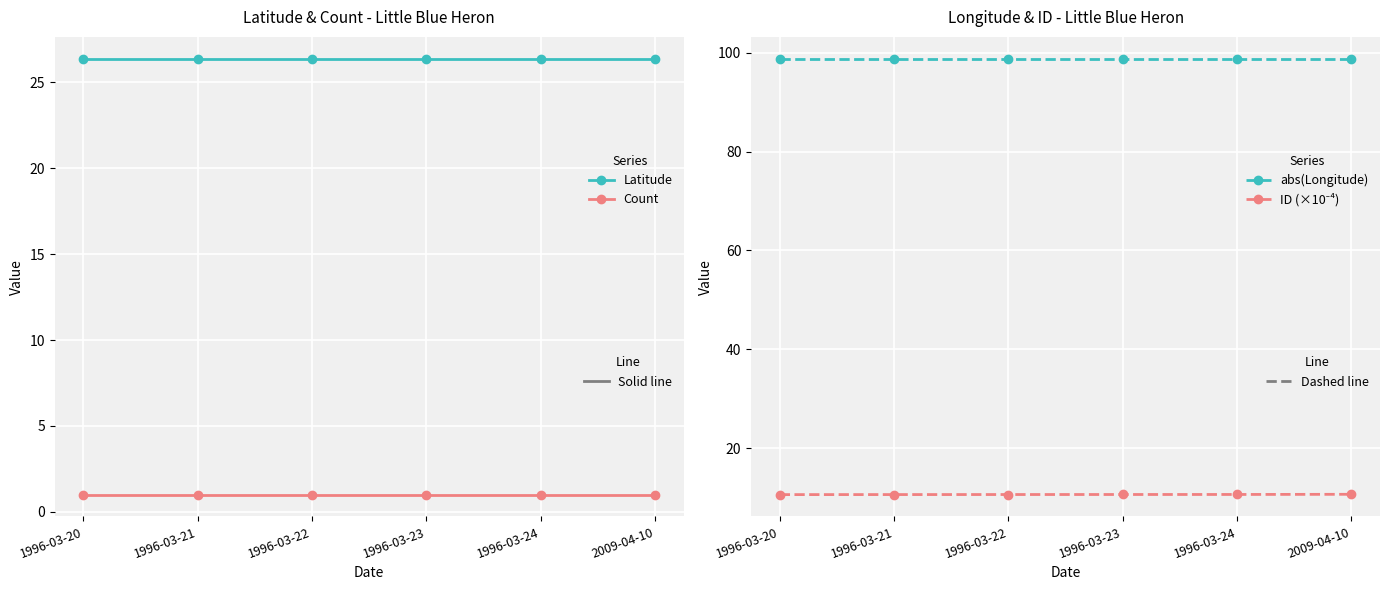

Between 1996-03-21 and 1996-03-24, which series saw the biggest shift?

ID (×10⁻⁴)